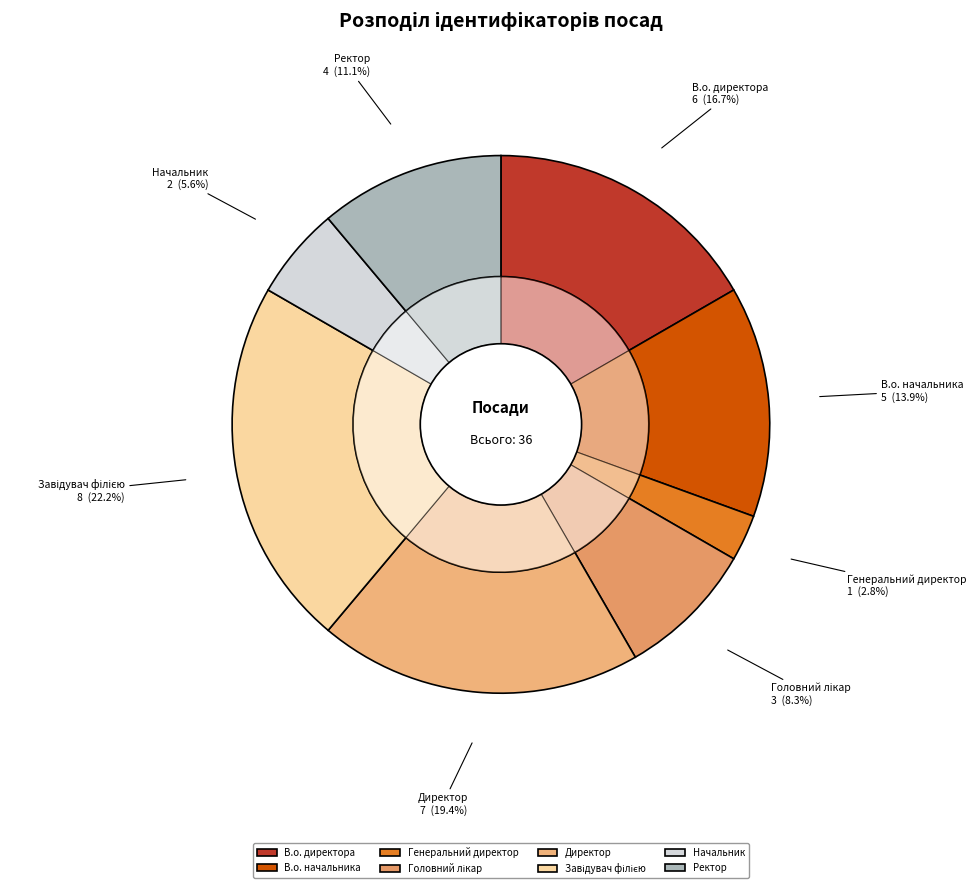

To the nearest percent, what portion does Начальник represent?

6%